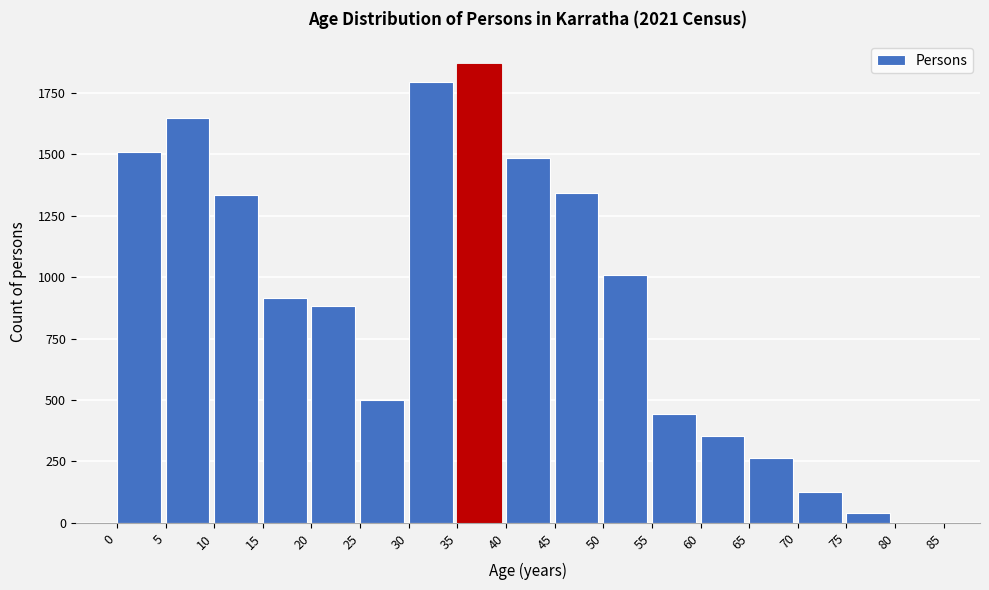

Reading left to right, list all the values displayed in this chart.

0=1509	5=1648	10=1335	15=914	20=885	25=500	30=1794	35=1868	40=1485	45=1344	50=1011	55=445	60=354	65=263	70=127	75=41	80=0